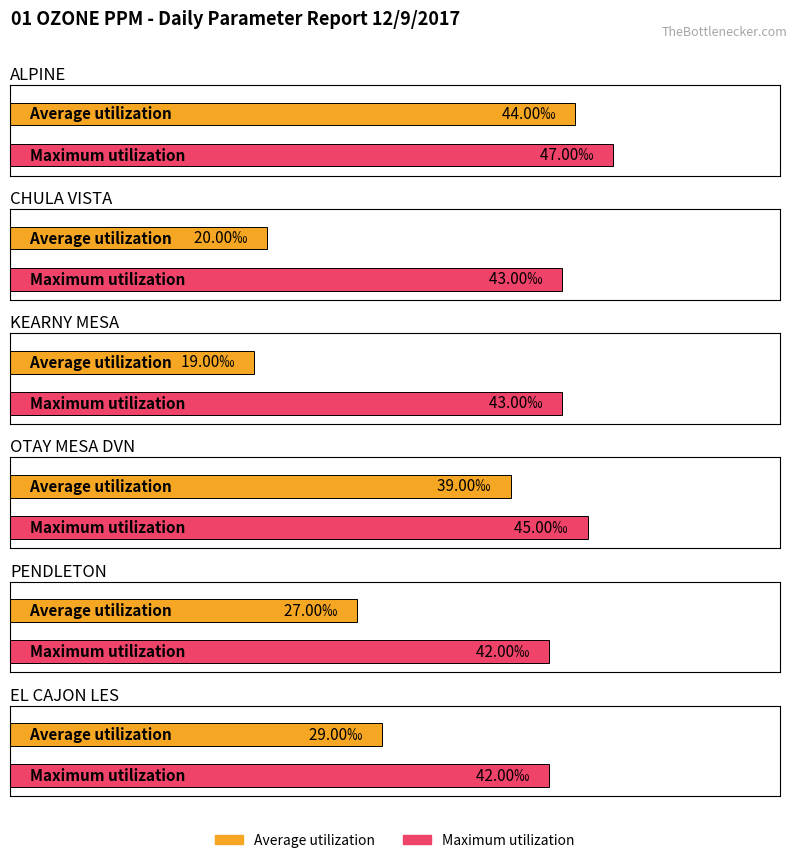

Which series has the largest total across all categories?

Maximum utilization